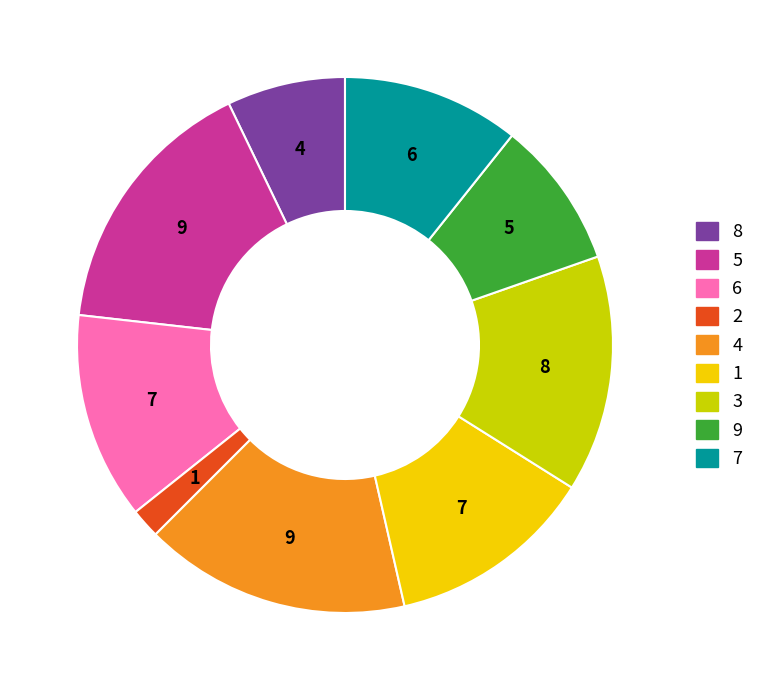

Is there a majority slice in this chart?

No